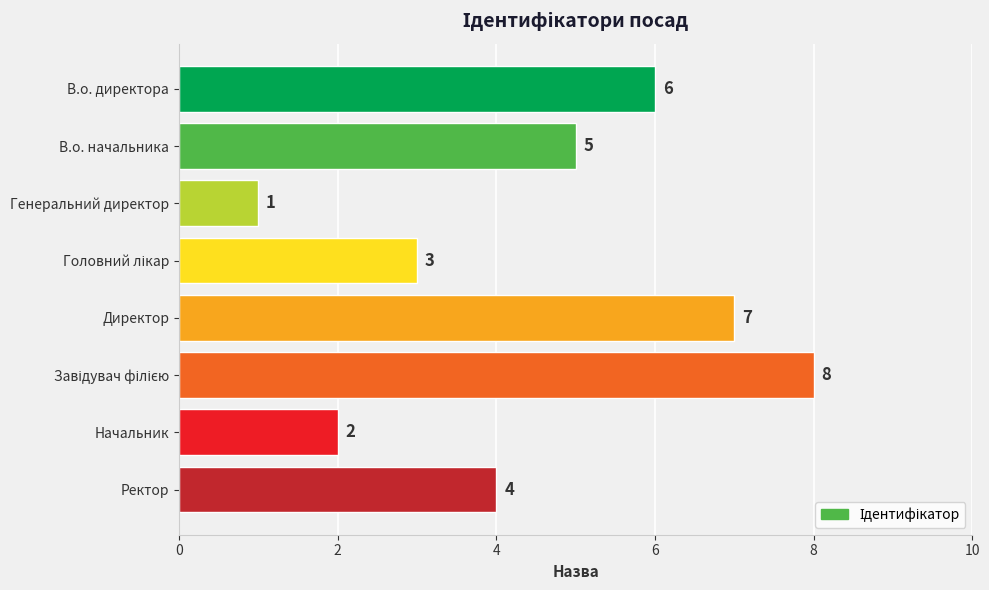

True or false: the data shows 0 at Генеральний директор.

False